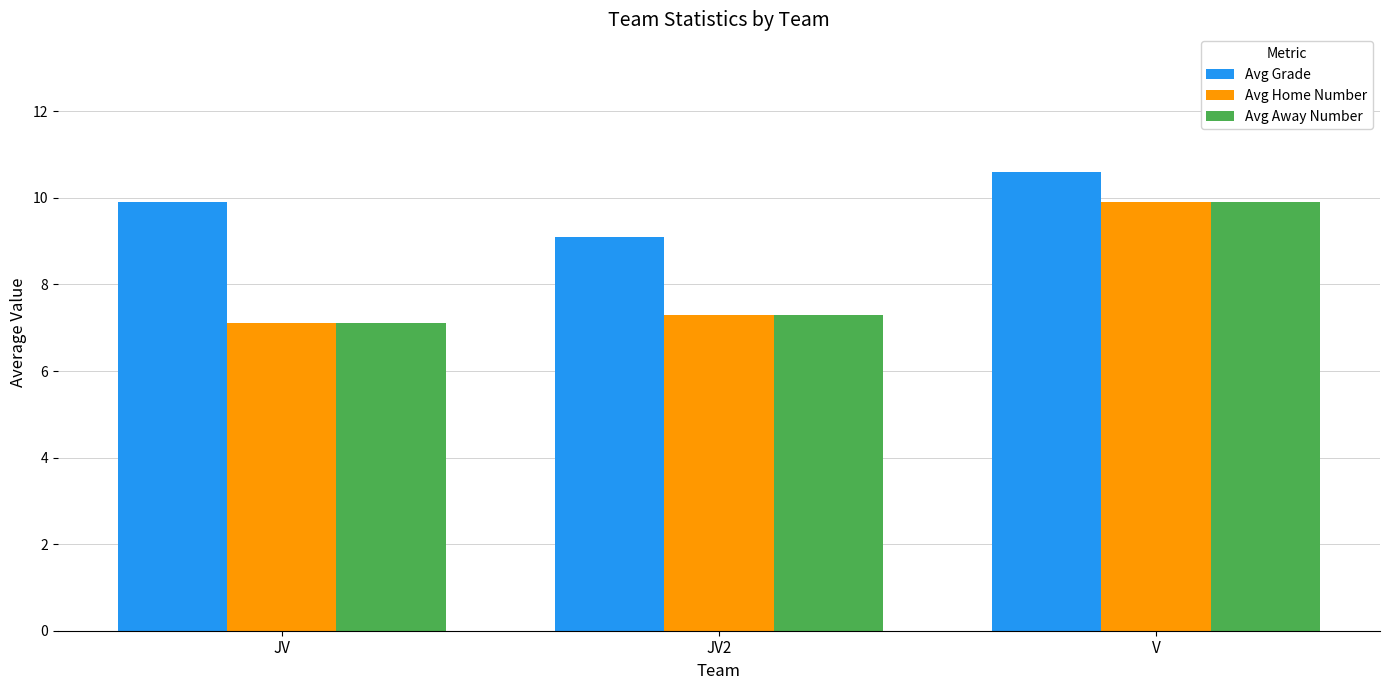

What is the minimum value shown in the chart?

7.1